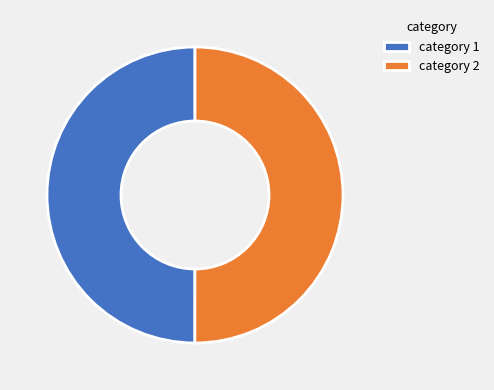

Approximately how many times larger is the value at category 2 compared to category 1?

1.0